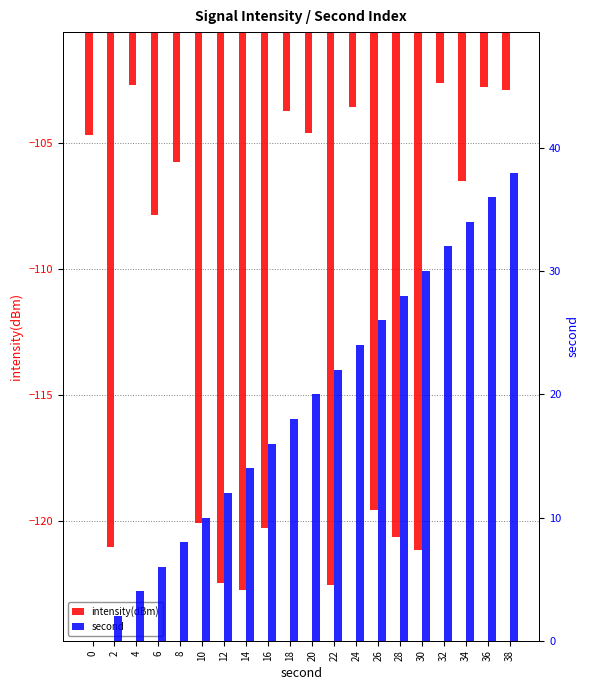

What is the value of the intensity(dBm) bar at the 1st from the left?

-104.7